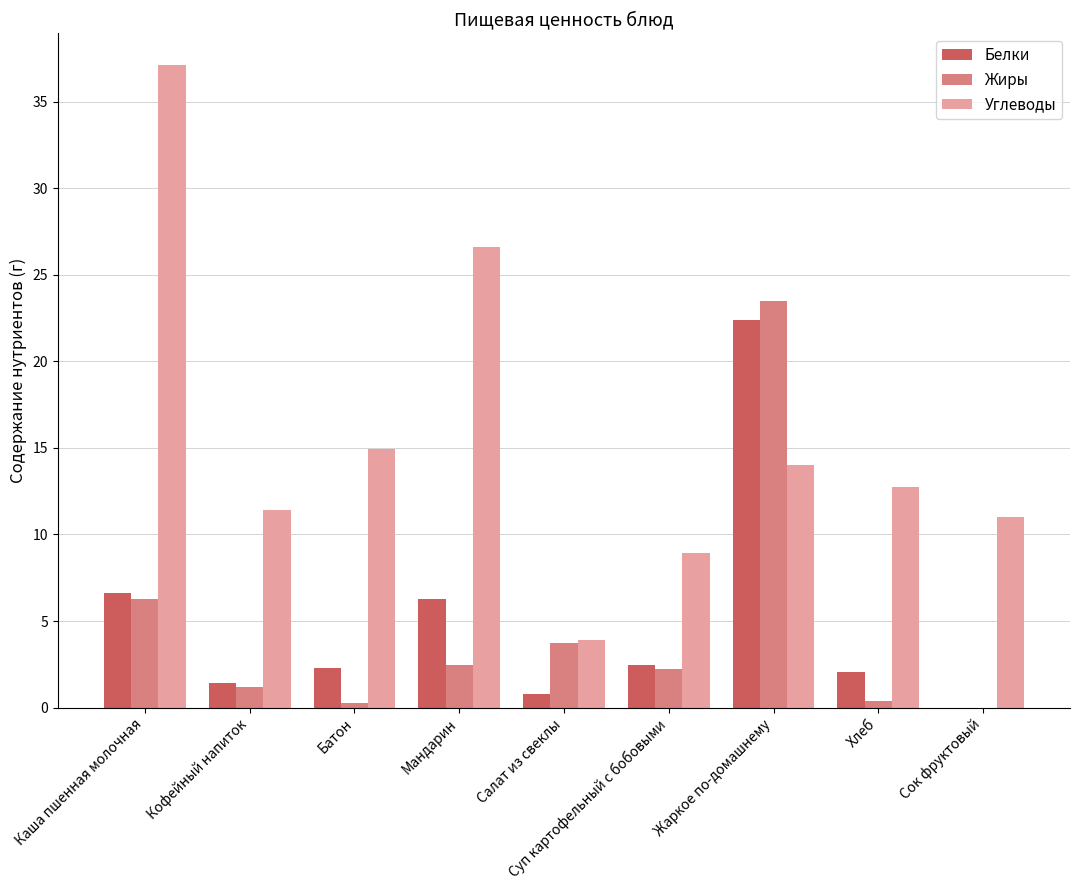

Count the number of categories in the chart.

9